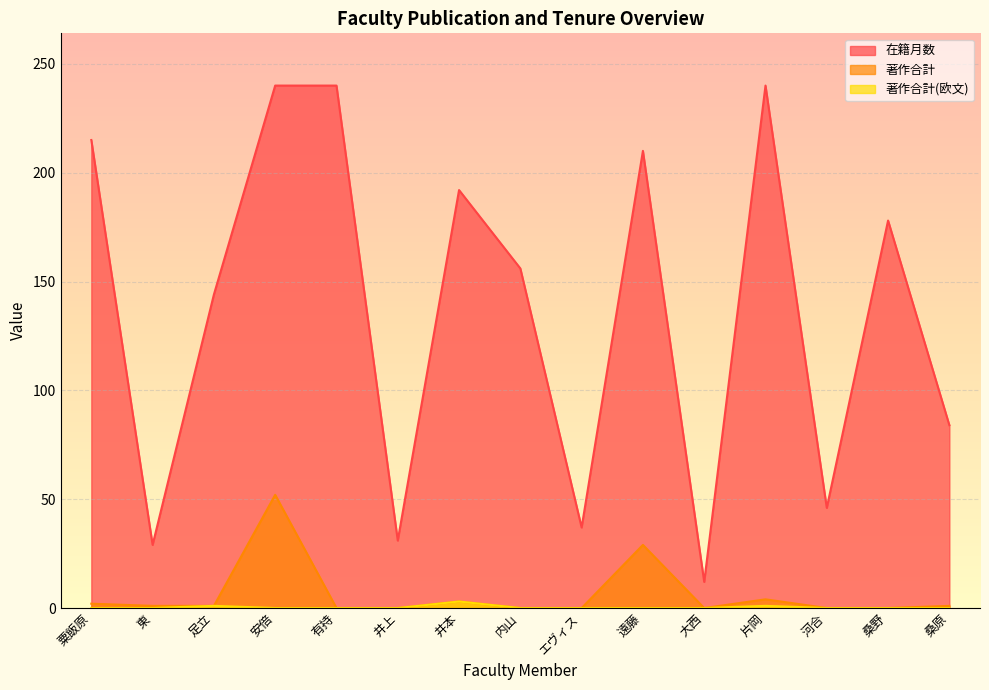

Reading left to right, list all the values displayed in this chart.

在籍月数: 215	29	144	240	240	31	192	156	37	210	12	240	46	178	84
著作合計: 2	1	1	52	0	0	3	0	0	29	0	4	0	0	1
著作合計(欧文): 0	0	1	0	0	0	3	0	0	0	0	1	0	0	0